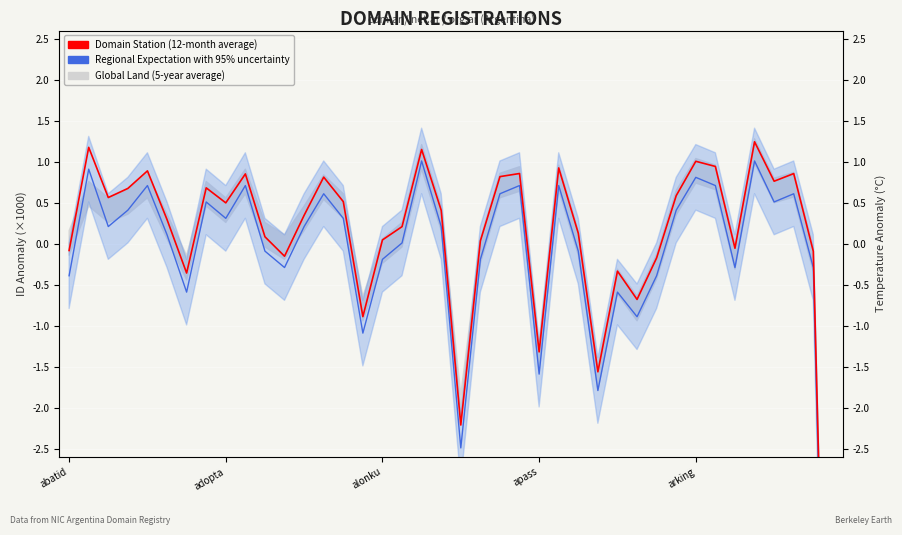

How many lines are shown in the chart?

2